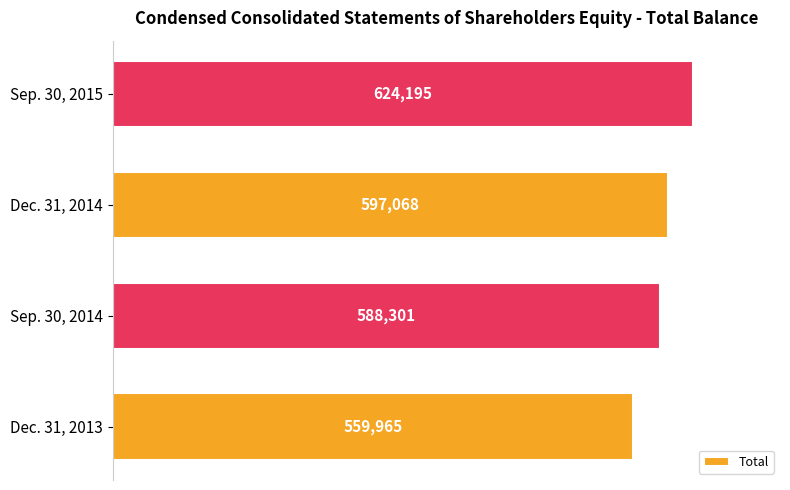

Count the number of categories in the chart.

4